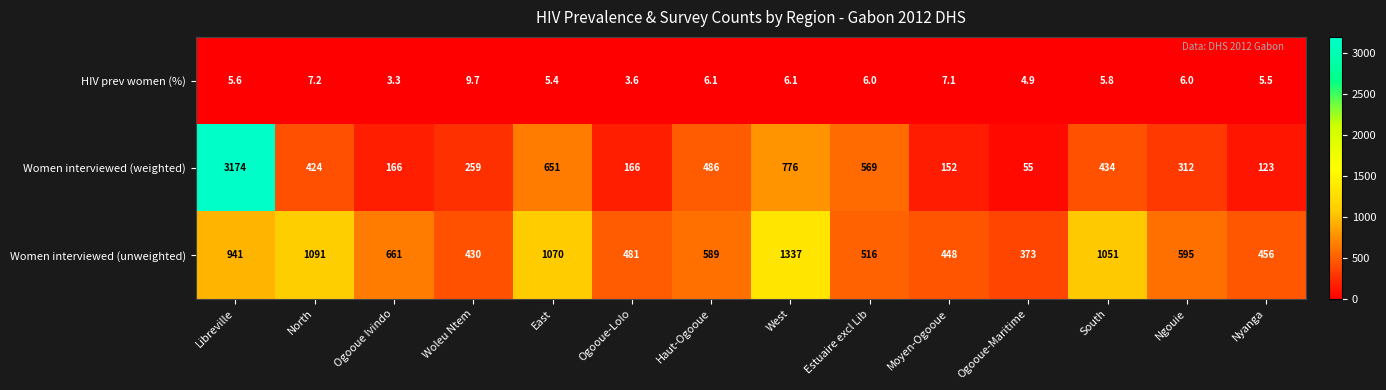

What is the sum of all HIV prev women (%) values?

82.3